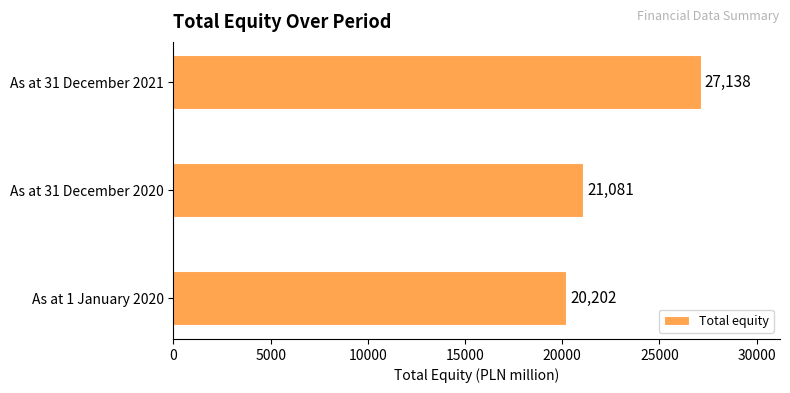

Reading bottom to top, extract all data points from this chart.

20202	21081	27138